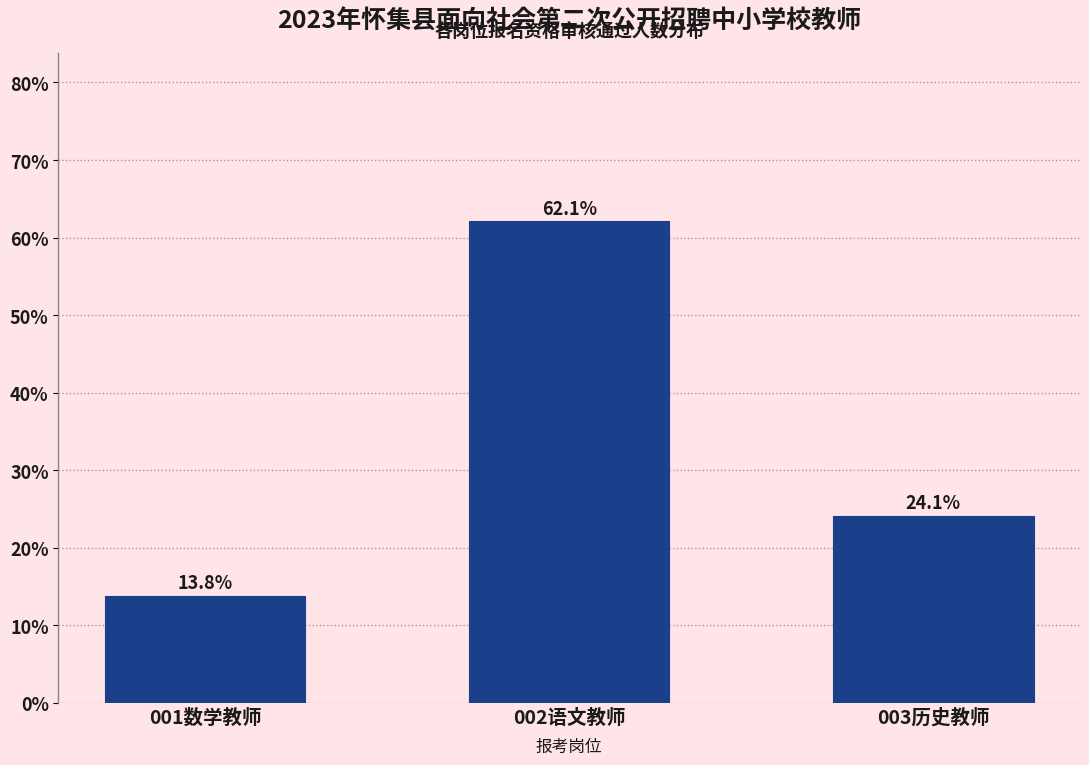

Reading left to right, what are all the values shown in this chart?

001数学教师=13.8	002语文教师=62.1	003历史教师=24.1